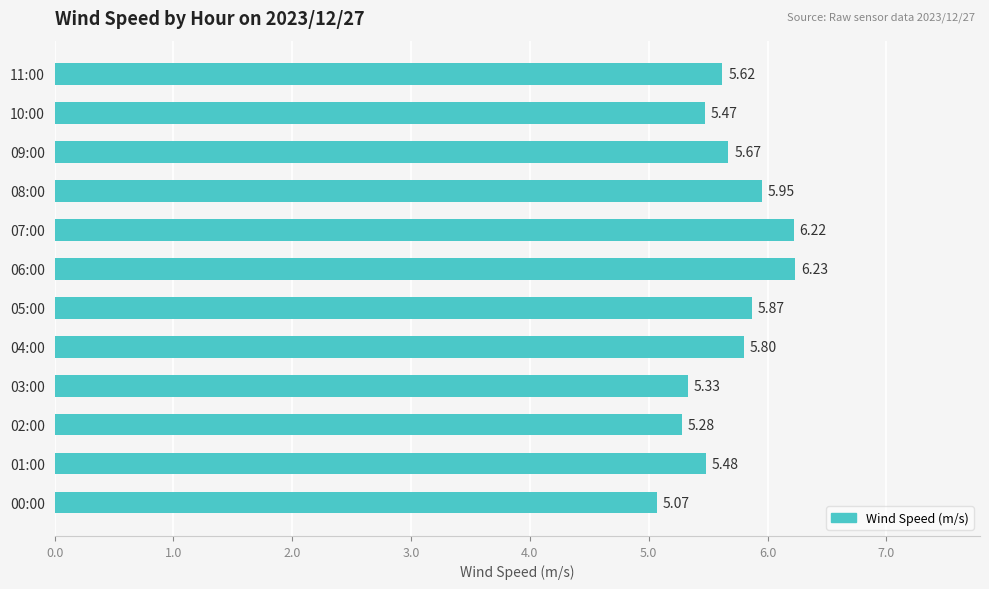

Does the chart contain stacked bars?

No